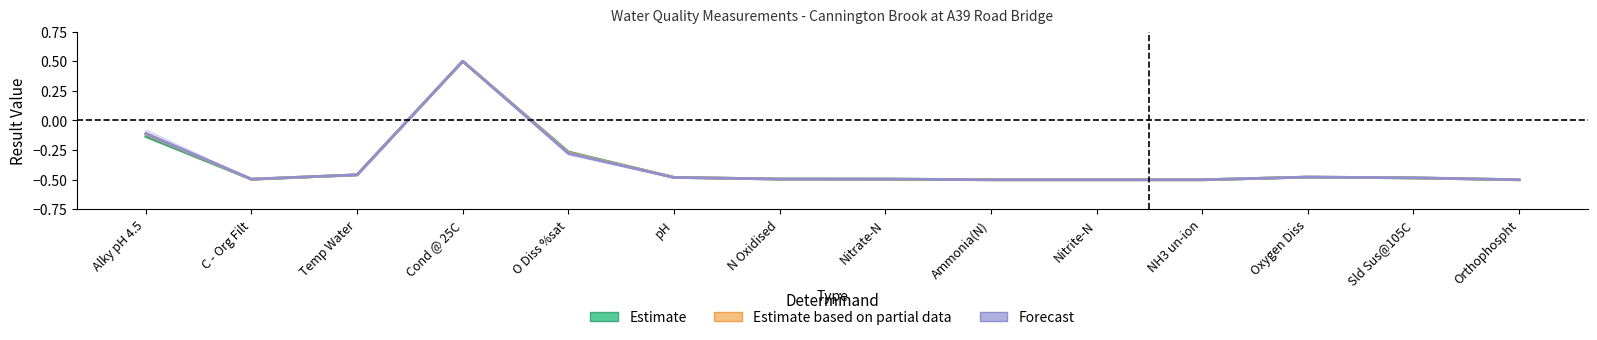

The Forecast series shows -0.2 at N Oxidised. True or false?

False